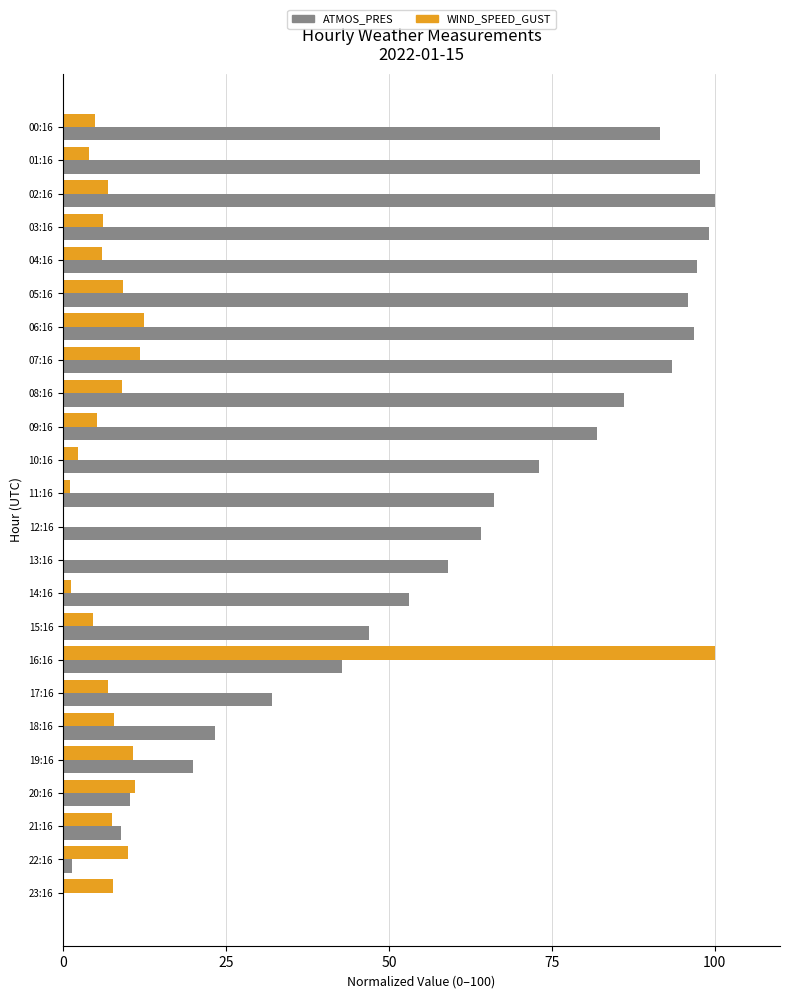

What is the sum of the ATMOS_PRES values at 23:16 and 10:16?

73.0